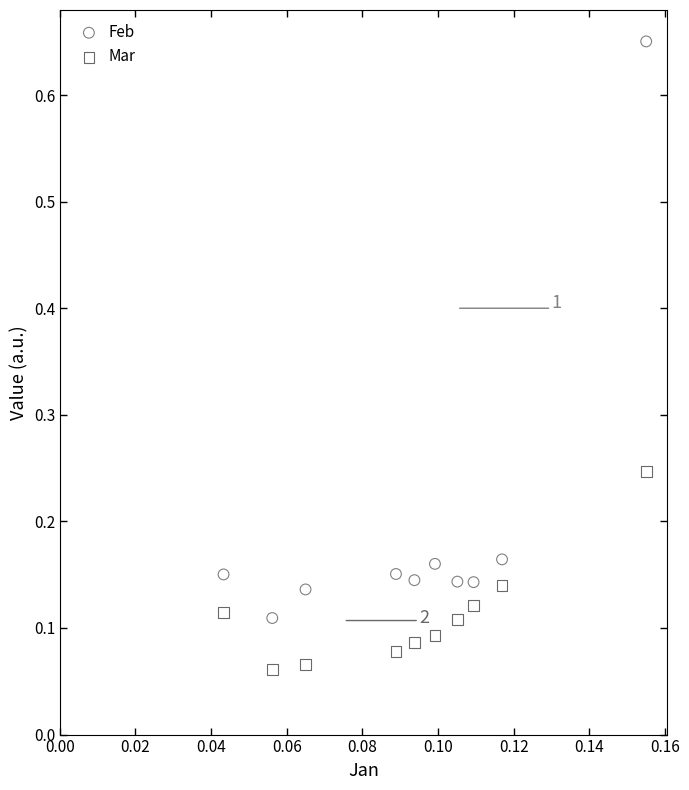

What are all the series names shown in the legend?

Feb, Mar